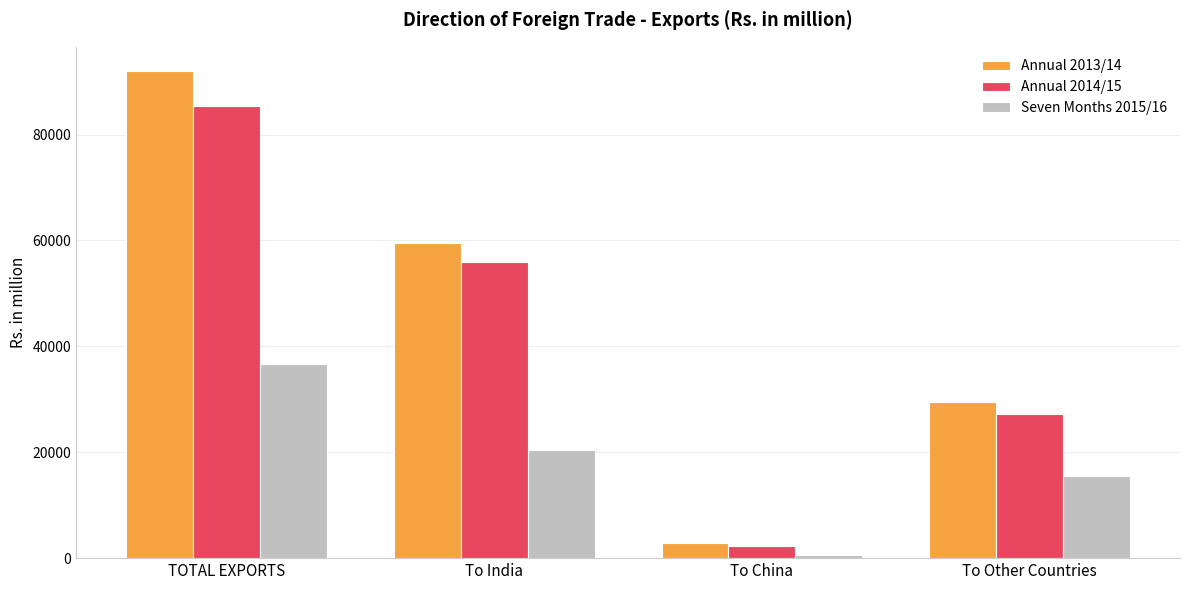

Which category has the highest value across all series?

TOTAL EXPORTS